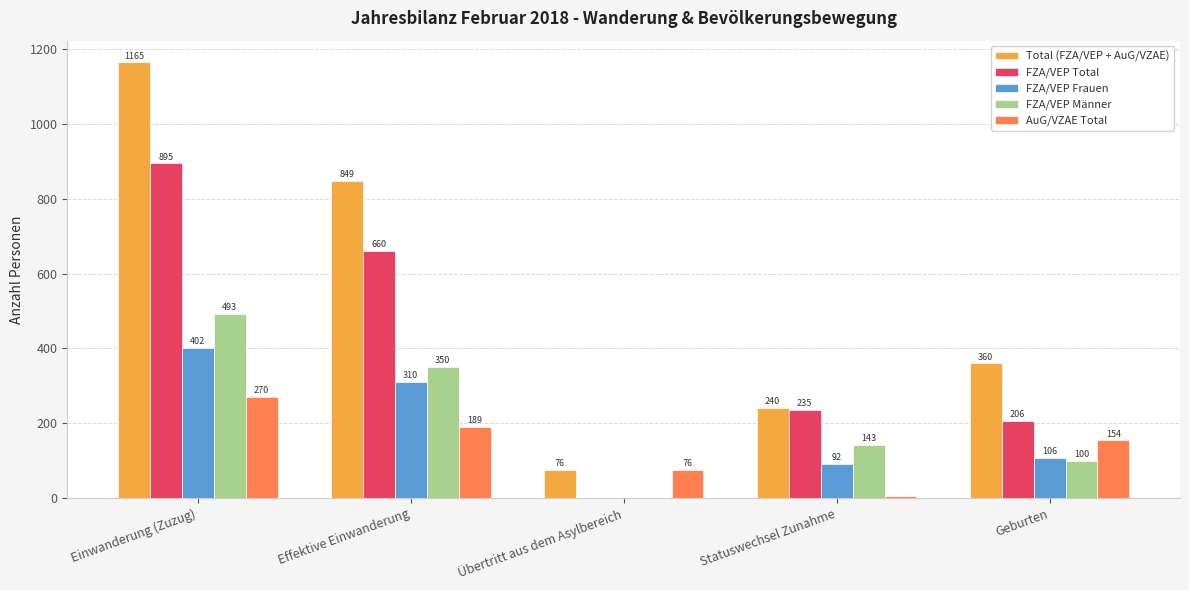

Reading left to right, extract all data points from this chart.

Total (FZA/VEP + AuG/VZAE): Einwanderung (Zuzug)=1165	Effektive Einwanderung=849	Übertritt aus dem Asylbereich=76	Statuswechsel Zunahme=240	Geburten=360
FZA/VEP Total: Einwanderung (Zuzug)=895	Effektive Einwanderung=660	Übertritt aus dem Asylbereich=0	Statuswechsel Zunahme=235	Geburten=206
FZA/VEP Frauen: Einwanderung (Zuzug)=402	Effektive Einwanderung=310	Übertritt aus dem Asylbereich=0	Statuswechsel Zunahme=92	Geburten=106
FZA/VEP Männer: Einwanderung (Zuzug)=493	Effektive Einwanderung=350	Übertritt aus dem Asylbereich=0	Statuswechsel Zunahme=143	Geburten=100
AuG/VZAE Total: Einwanderung (Zuzug)=270	Effektive Einwanderung=189	Übertritt aus dem Asylbereich=76	Statuswechsel Zunahme=5	Geburten=154